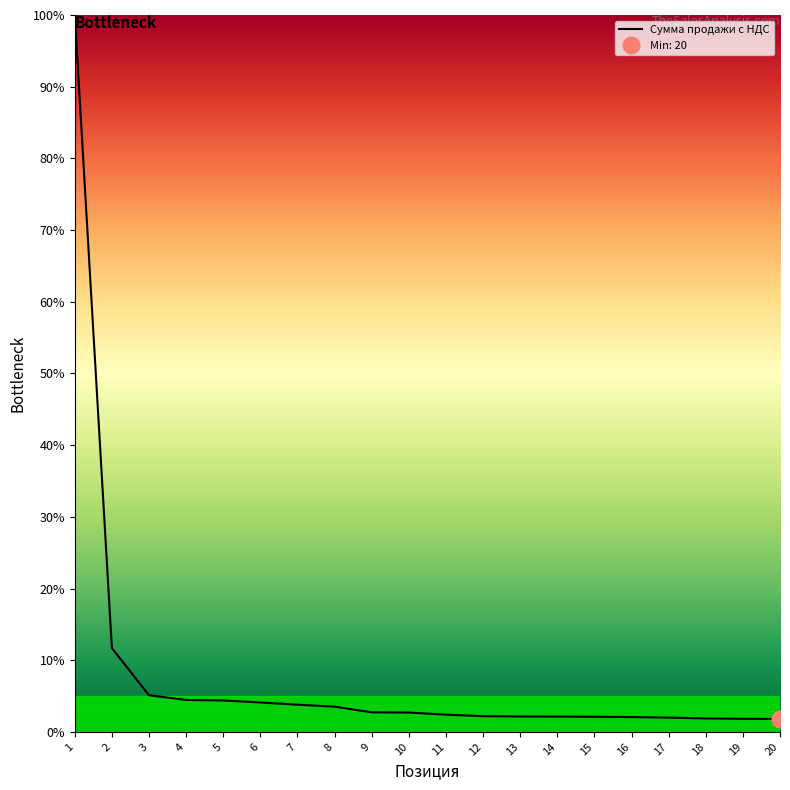

What is the sum of all values?

163.0